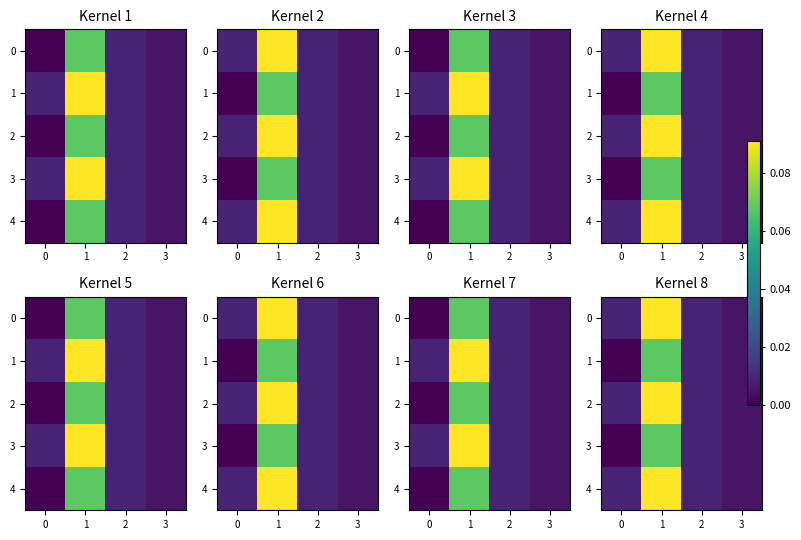

At how many categories does at least one series exceed 0?

4